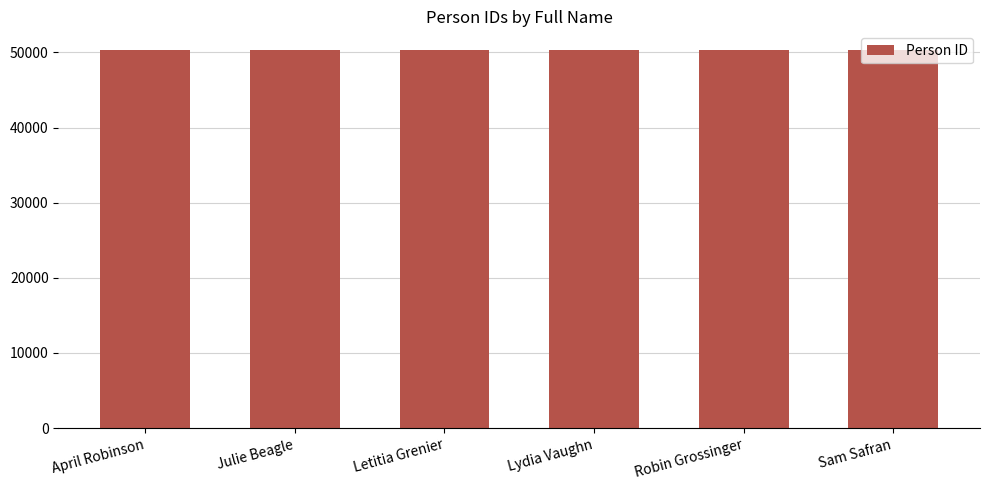

How many bars are there in total?

6